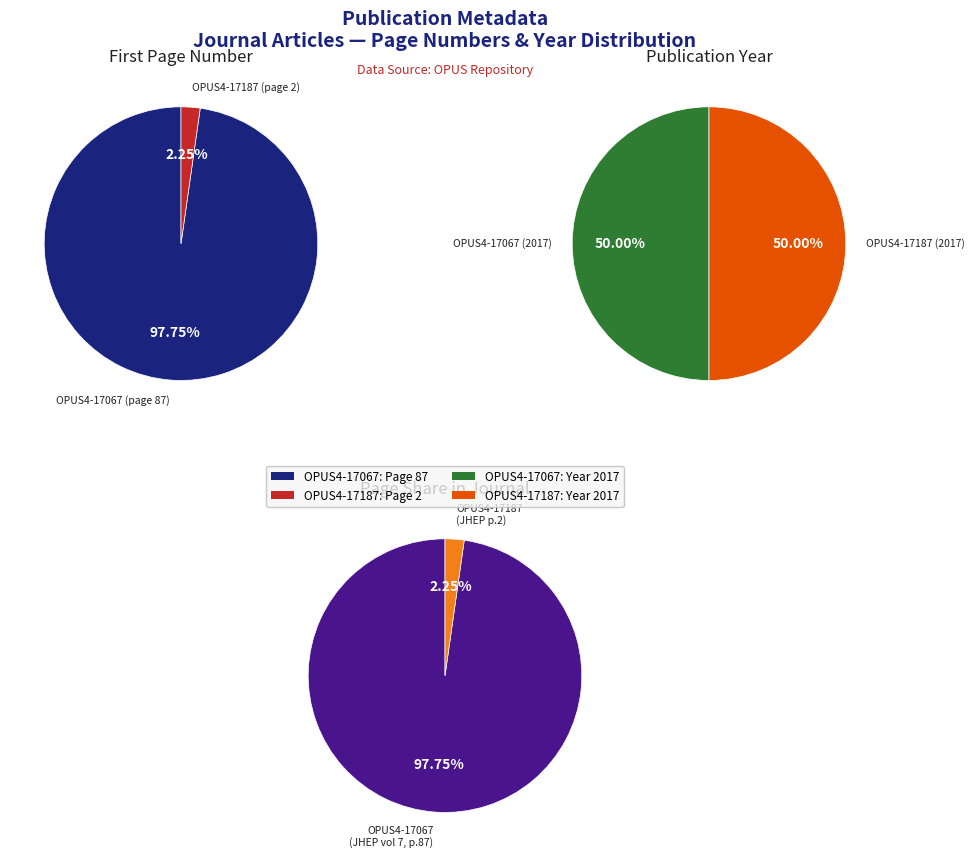

To the nearest percent, what is the combined percentage of OPUS4-17187 and OPUS4-17067?

100%